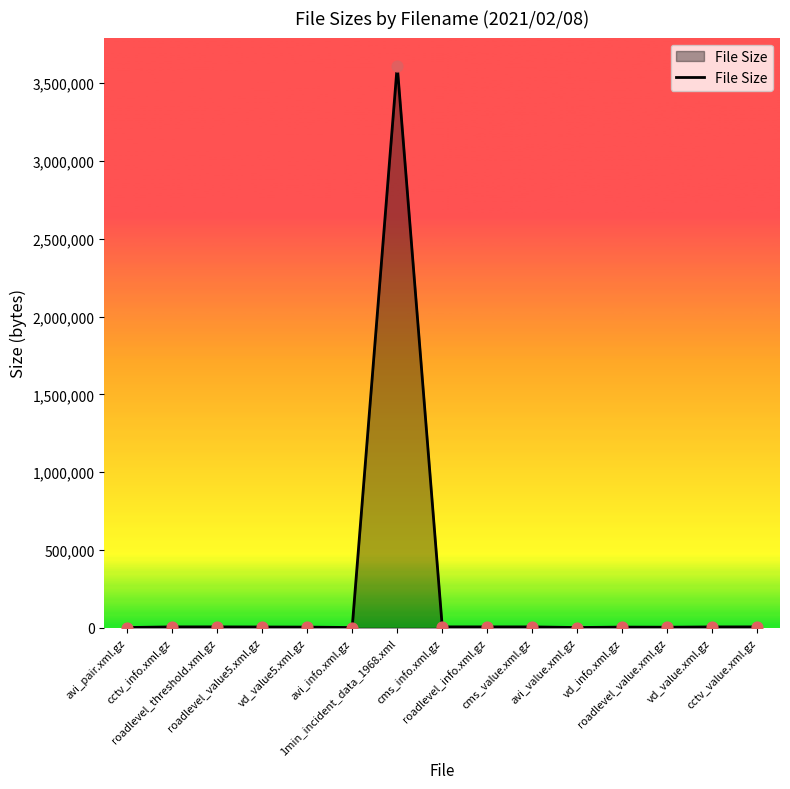

What is the greatest value displayed?

3612698